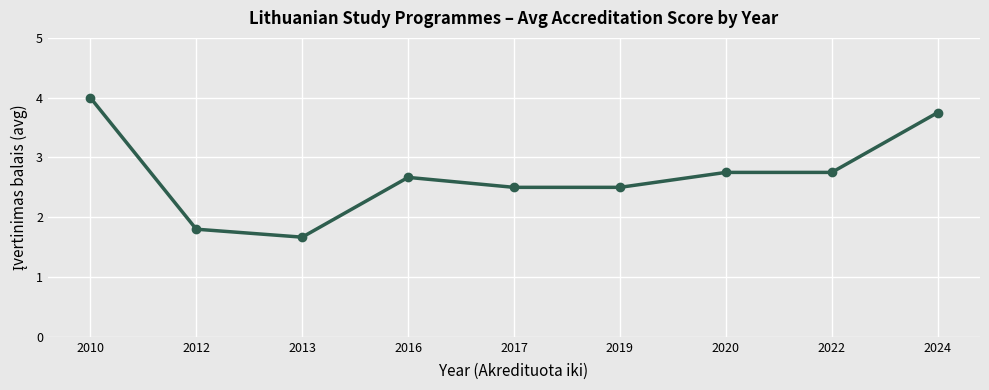

True or false: the data shows 1.8 at 2010.

False